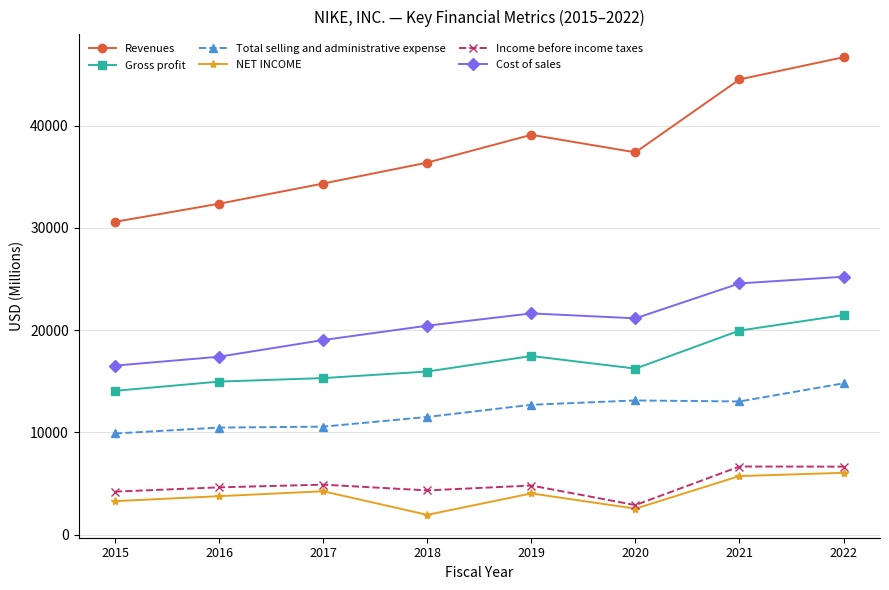

The Income before income taxes series shows 4205 at 2015. True or false?

True